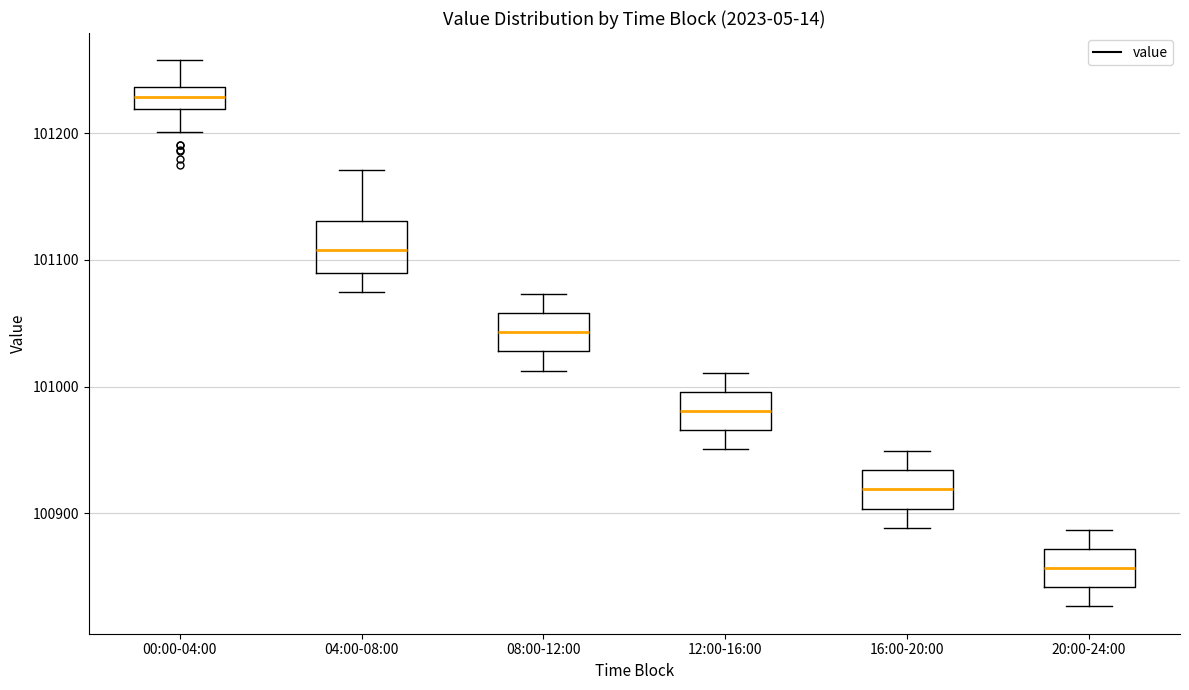

Where is the upper edge of the box for 04:00-08:00 on the y-axis? The values are not printed on the chart, so give them approximately, as read against the axis.

101130